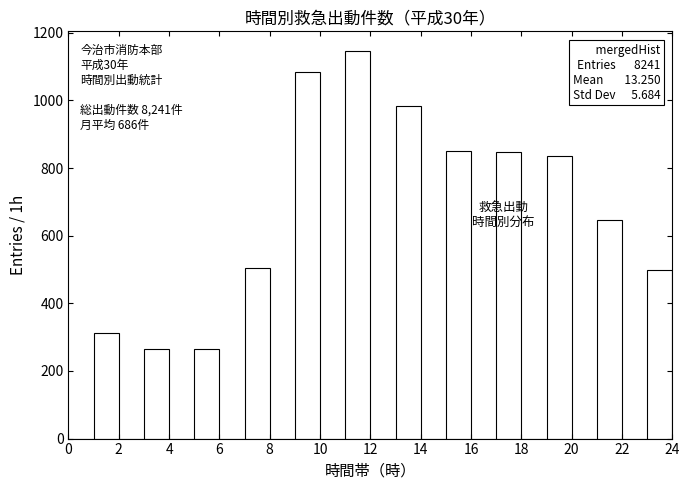

Which range on the x-axis has the tallest bar?

11 to 12